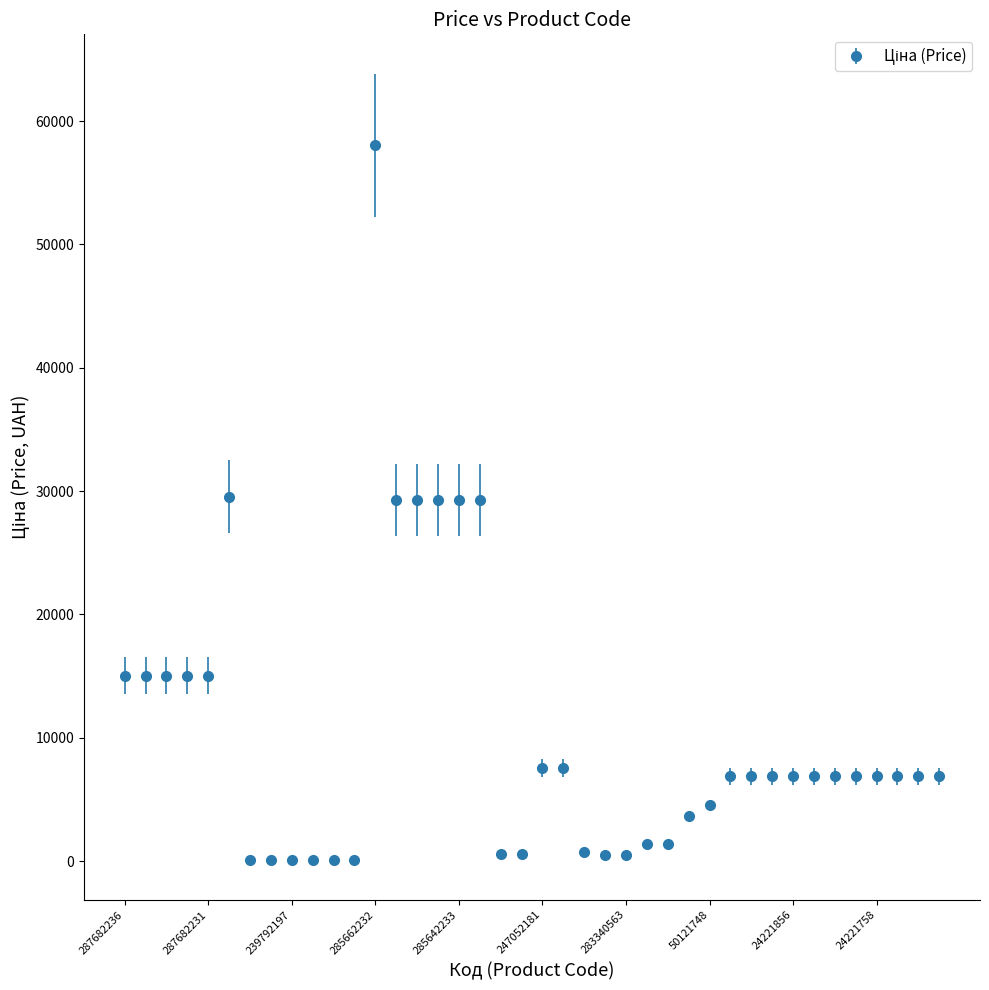

What is the sum of all values?

414240.9